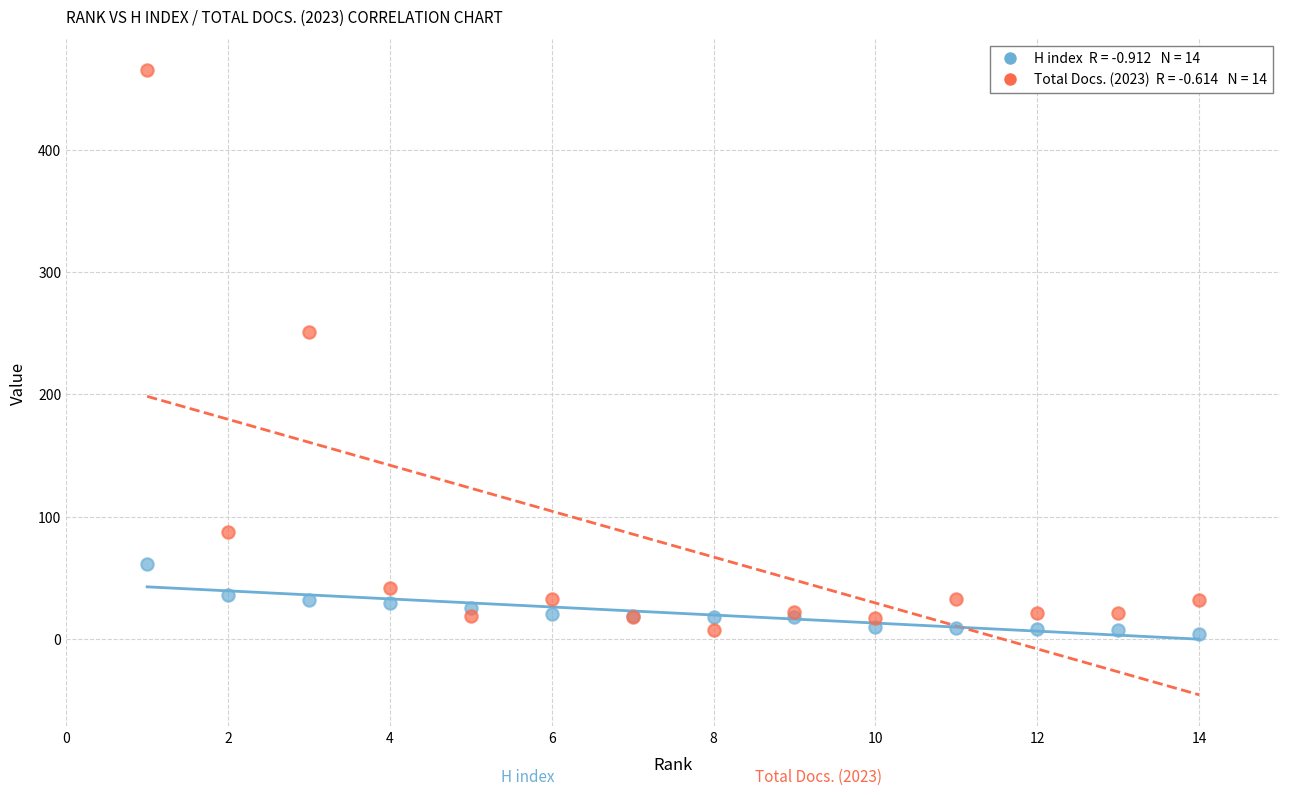

Across all series, what Y value is closest to 234?

251